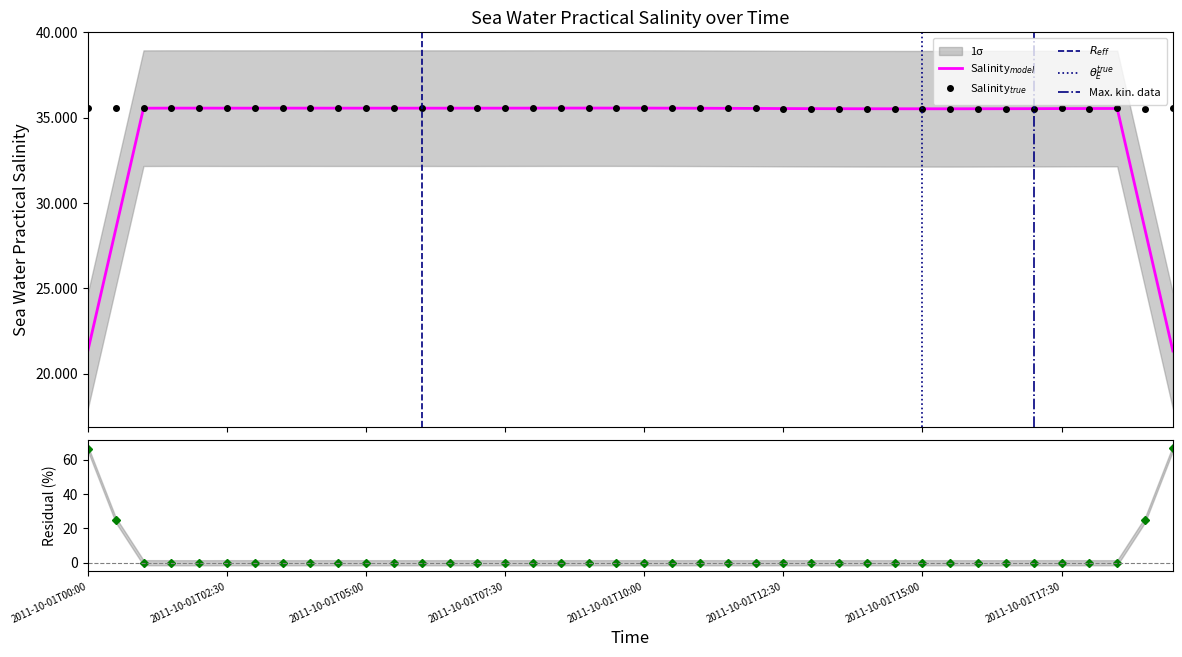

Read the value at 2011-10-01T17:00.

35.5